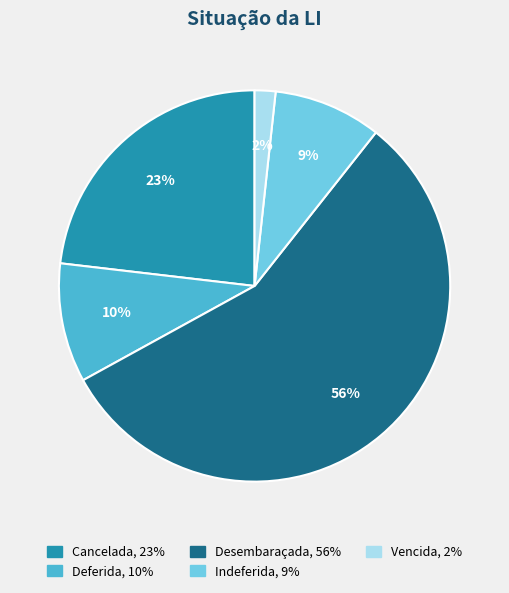

To the nearest percent, what is the average slice percentage?

20%